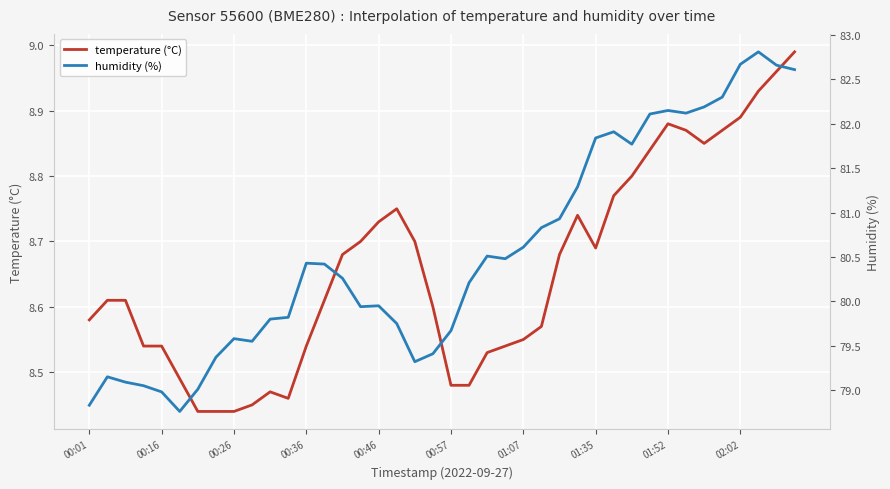

Is it true that temperature (°C) equals 8.7 at 01:35?

True